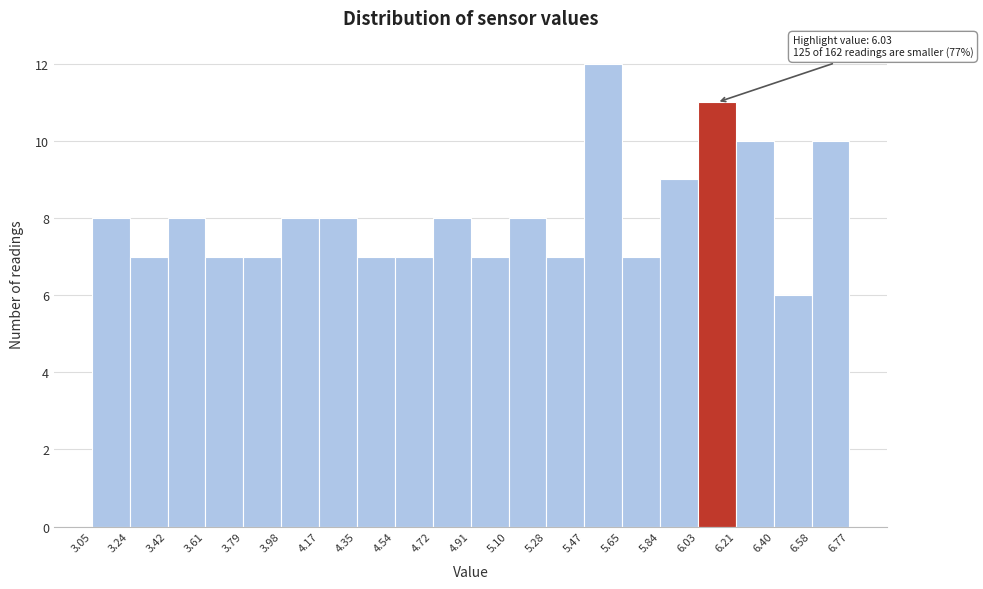

Which range on the x-axis has the tallest bar?

5.47 to 5.65